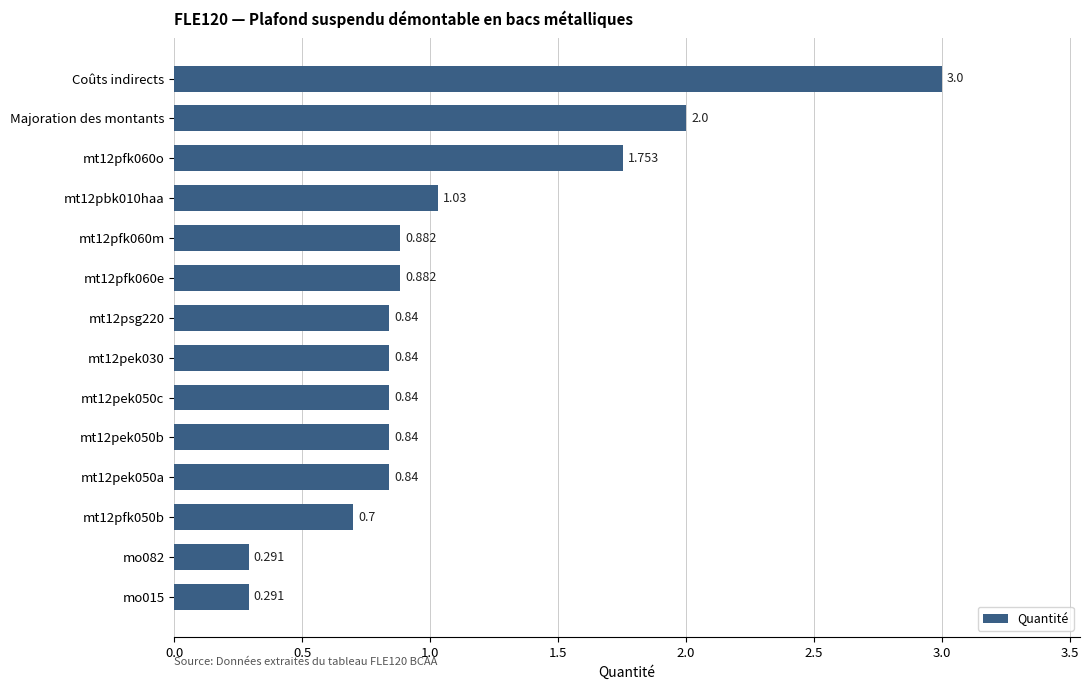

Which label corresponds to the largest value in the chart?

Coûts indirects